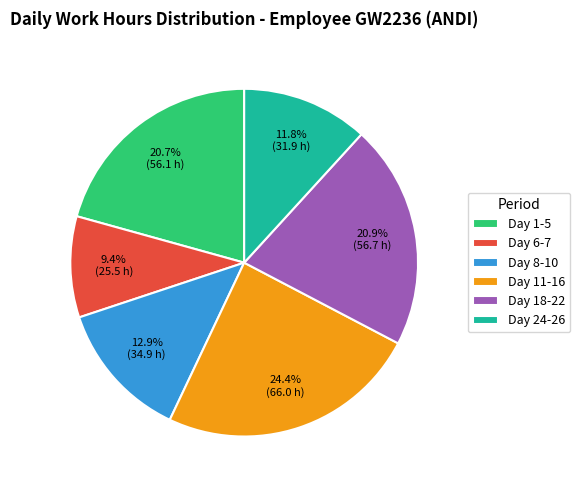

What is the smallest slice in the pie chart?

Day 6-7